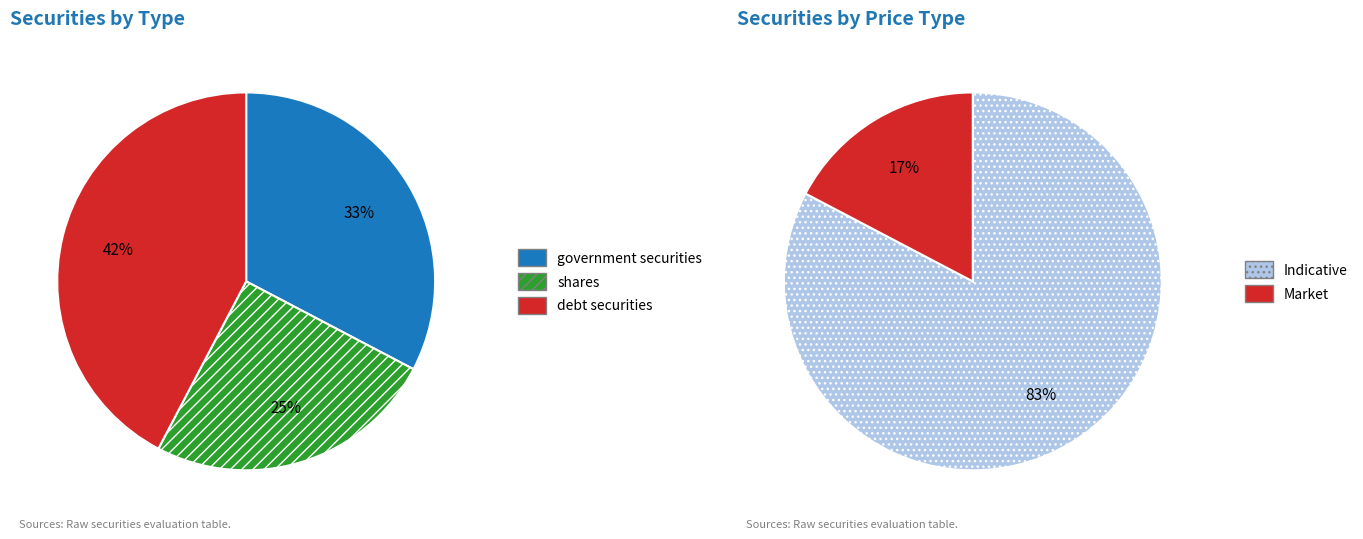

Is it true that shares is 45% of the pie?

False